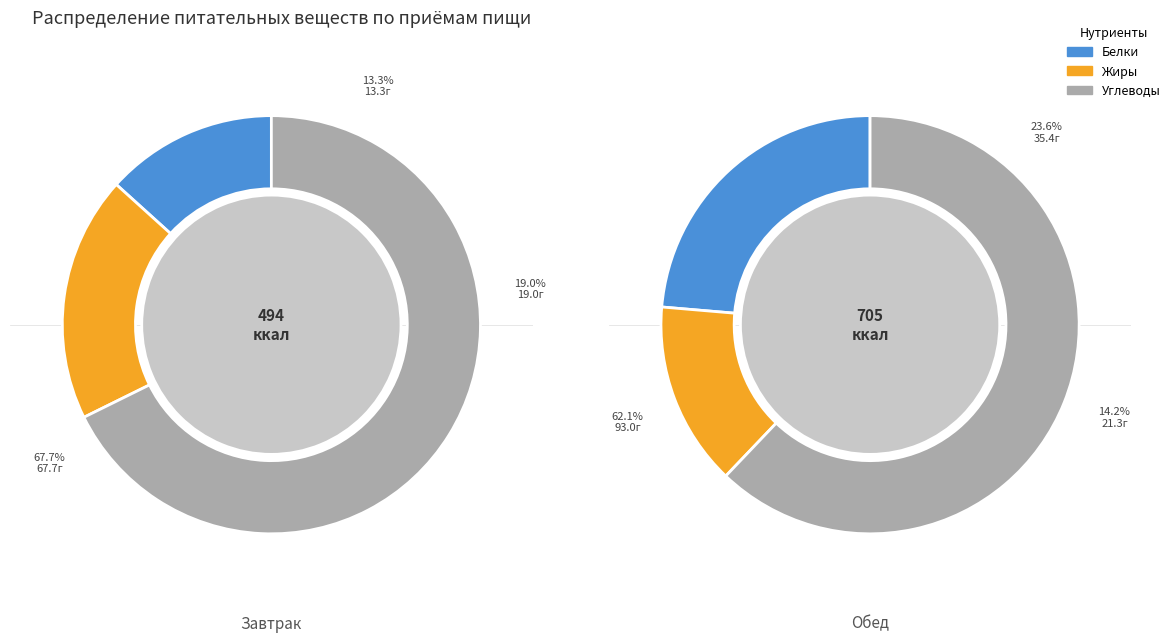

Which category has the smallest portion of the pie?

Завтрак